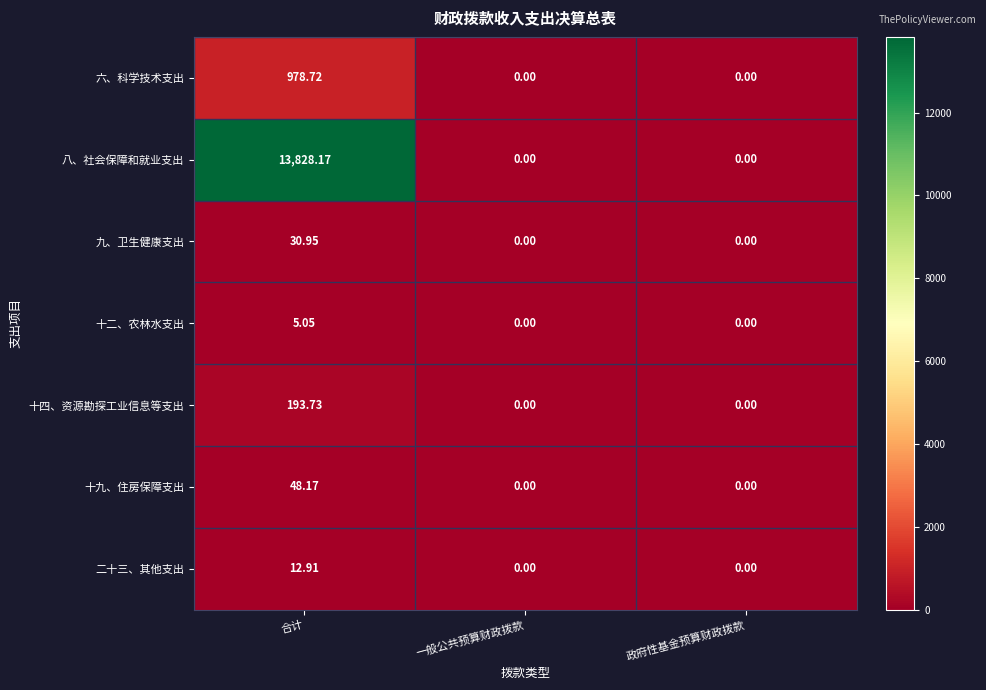

Which series has the widest spread of values?

八、社会保障和就业支出